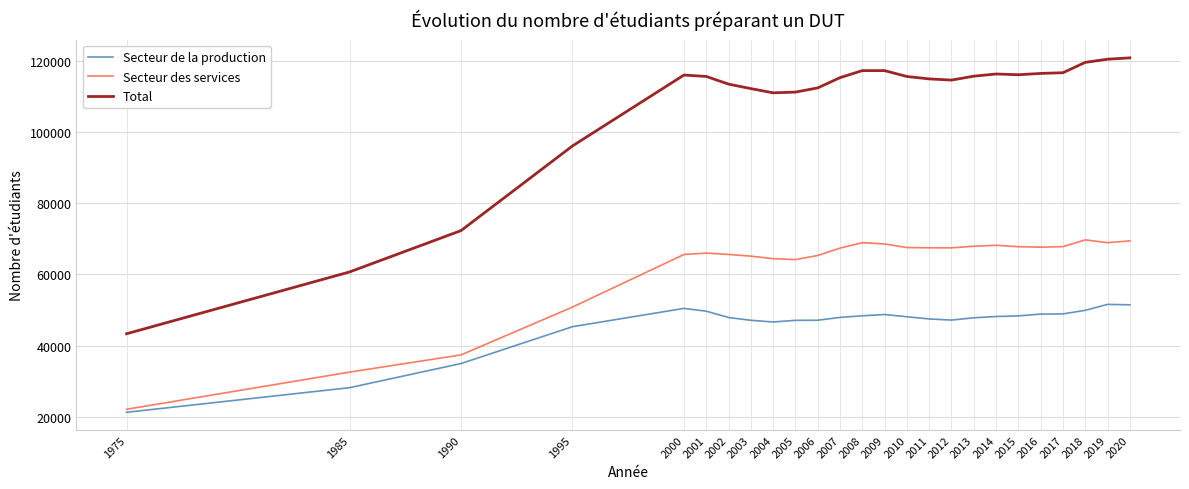

Is the value of Secteur des services at 2004 greater than the value of Secteur de la production at 2014?

Yes